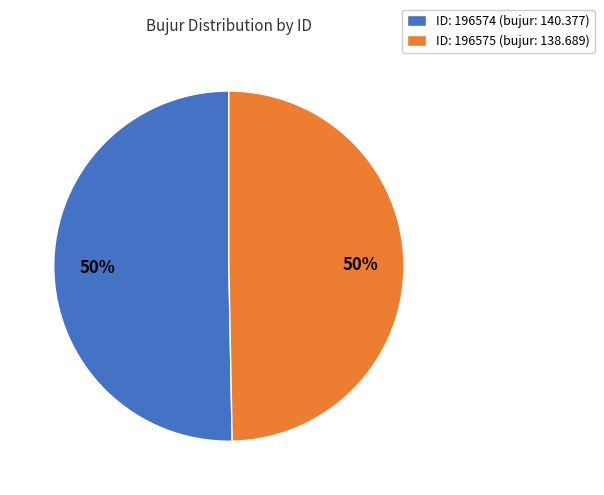

To the nearest percent, what portion does ID: 196574 (bujur: 140.377) represent?

50%